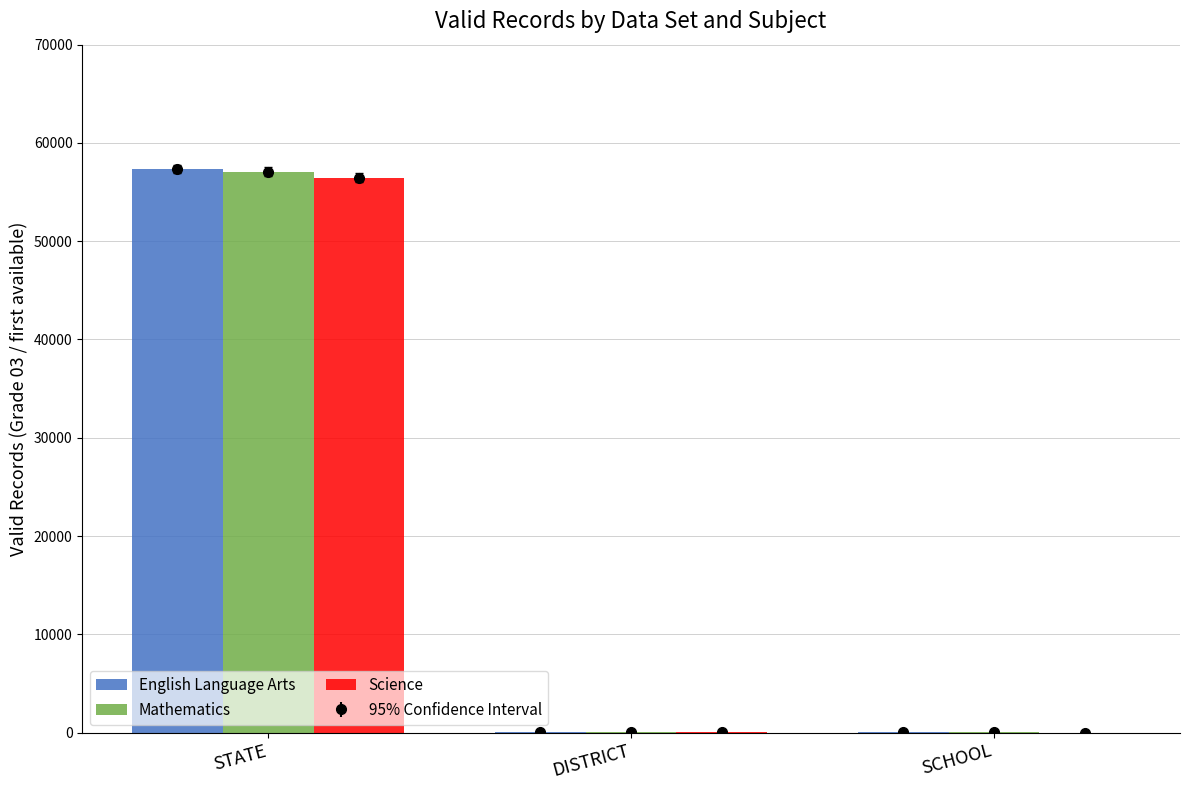

Count the number of data series in this chart.

3